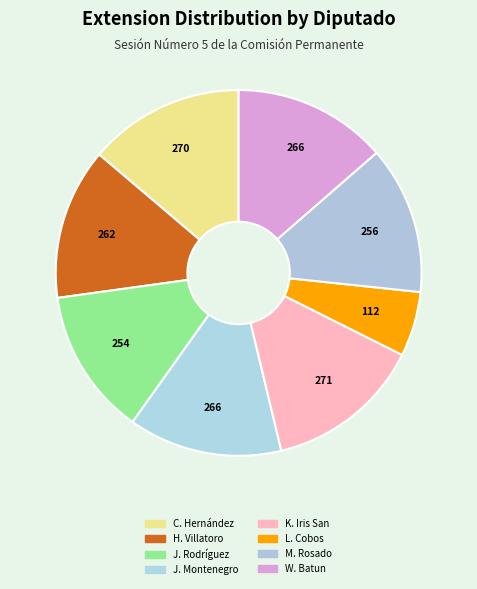

Which slice is the largest?

Kira Iris San (XVI)